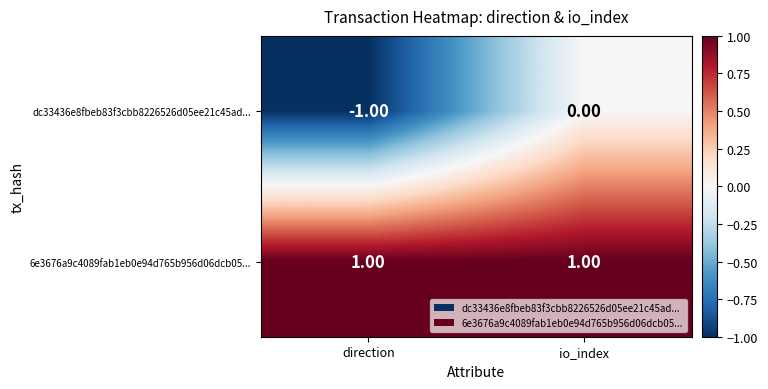

What is the minimum value shown in the chart?

-1